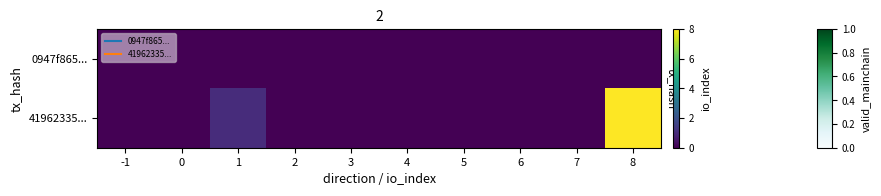

Reading right to left, extract all data points from this chart.

0947f865...: 8=0	7=0	6=0	5=0	4=0	3=0	2=0	1=0	0=0	-1=0
41962335...: 8=8	7=0	6=0	5=0	4=0	3=0	2=0	1=1	0=0	-1=0